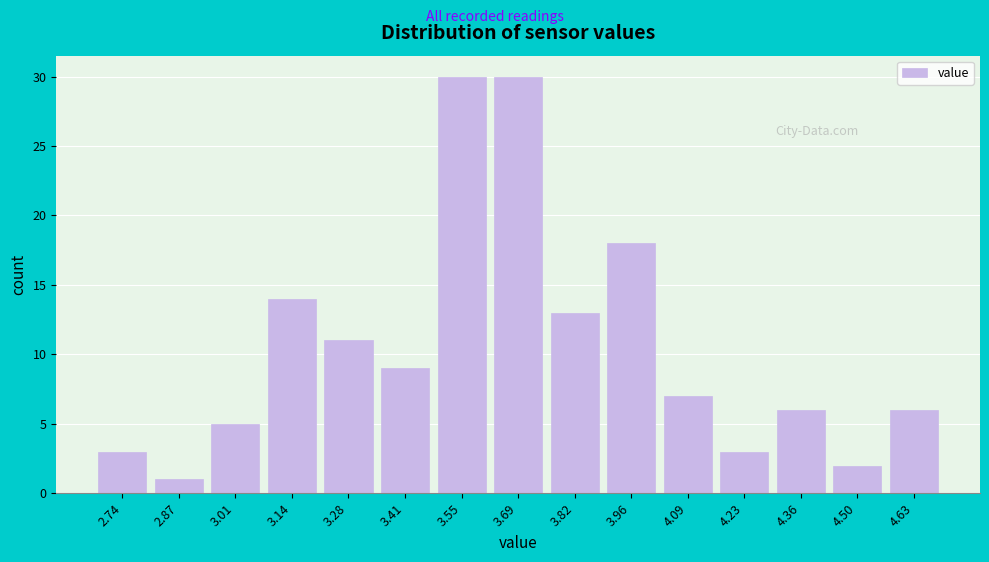

Reading left to right, list every bar in this chart as the range it spans on the x-axis followed by its height. Neither the bar edges nor the heights are printed on the chart, so give them approximately, as read against the axes.

2.68 to 2.80: 3
2.80 to 2.94: 1
2.94 to 3.08: 5
3.08 to 3.22: 14
3.22 to 3.34: 11
3.34 to 3.48: 9
3.48 to 3.62: 30
3.62 to 3.76: 30
3.76 to 3.88: 13
3.88 to 4.02: 18
4.02 to 4.16: 7
4.16 to 4.30: 3
4.30 to 4.42: 6
4.42 to 4.56: 2
4.56 to 4.70: 6